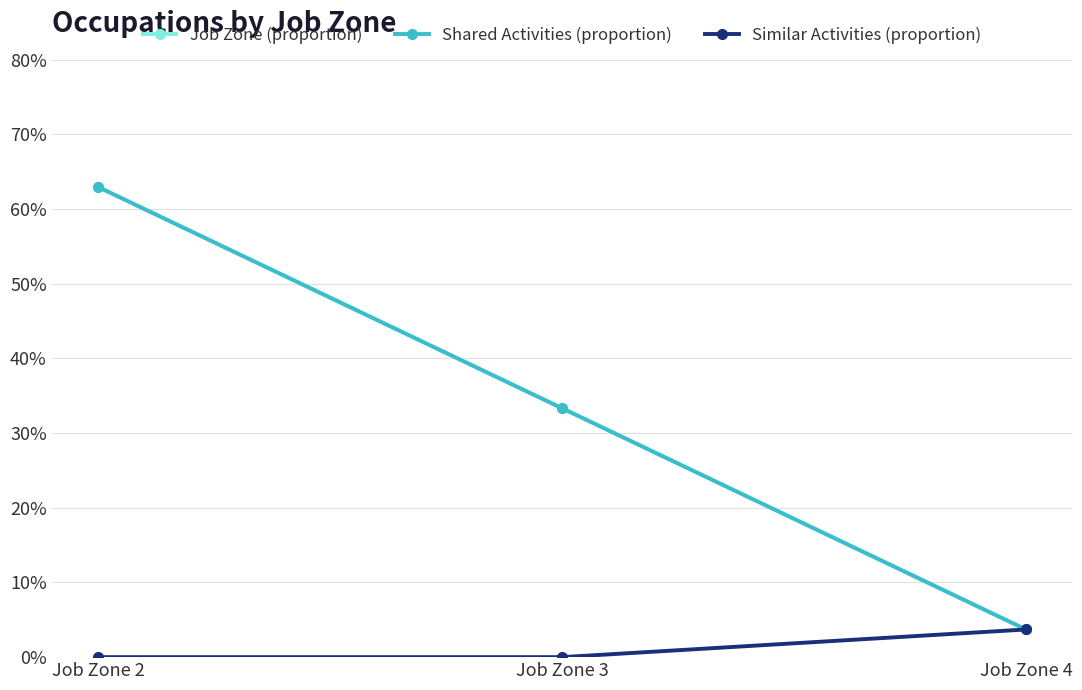

Does the chart have visible grid lines?

Yes